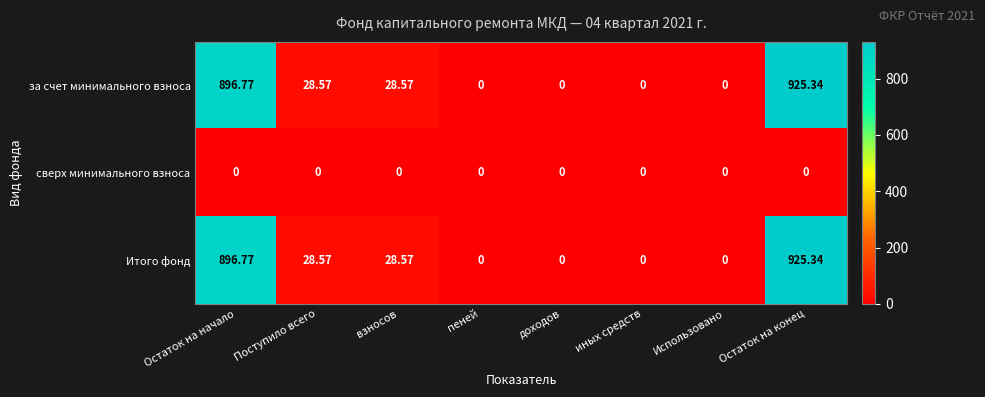

At which category does the chart reach its peak across all series?

Остаток на конец